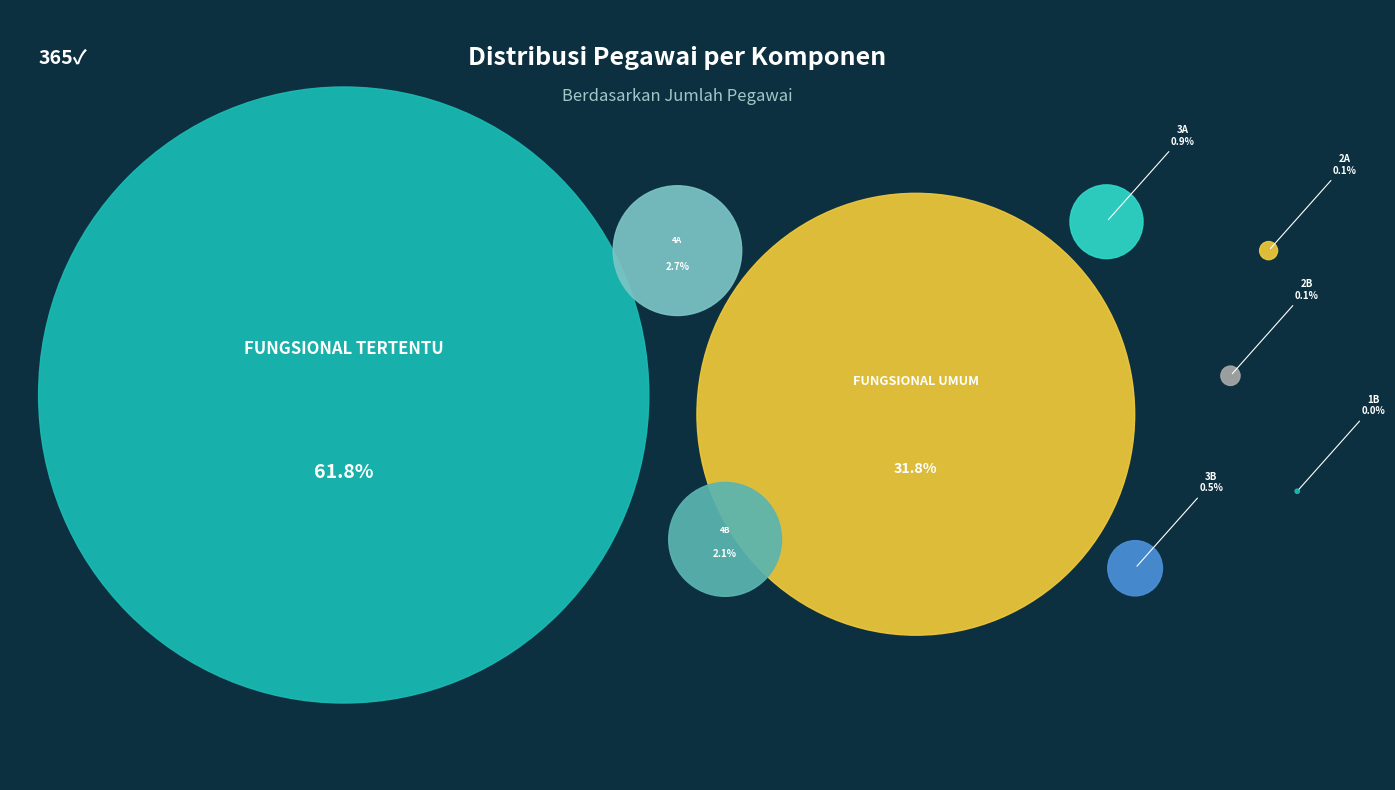

True or false: FUNGSIONAL TERTENTU accounts for 76% of the total.

False